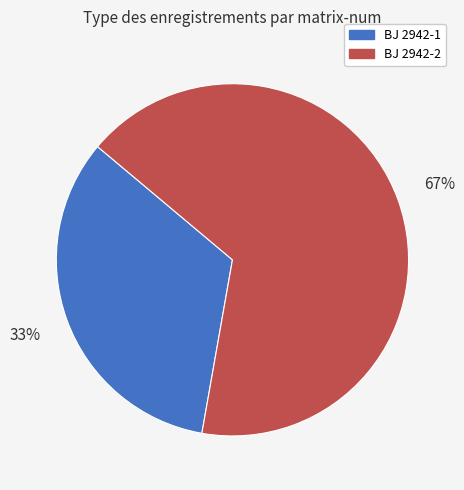

Which category has the smallest portion of the pie?

BJ 2942-1